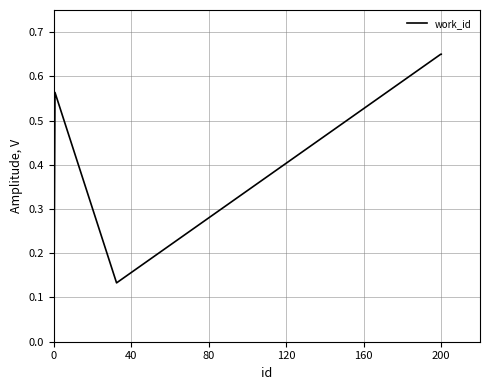

What is the sum of all values?

2.6